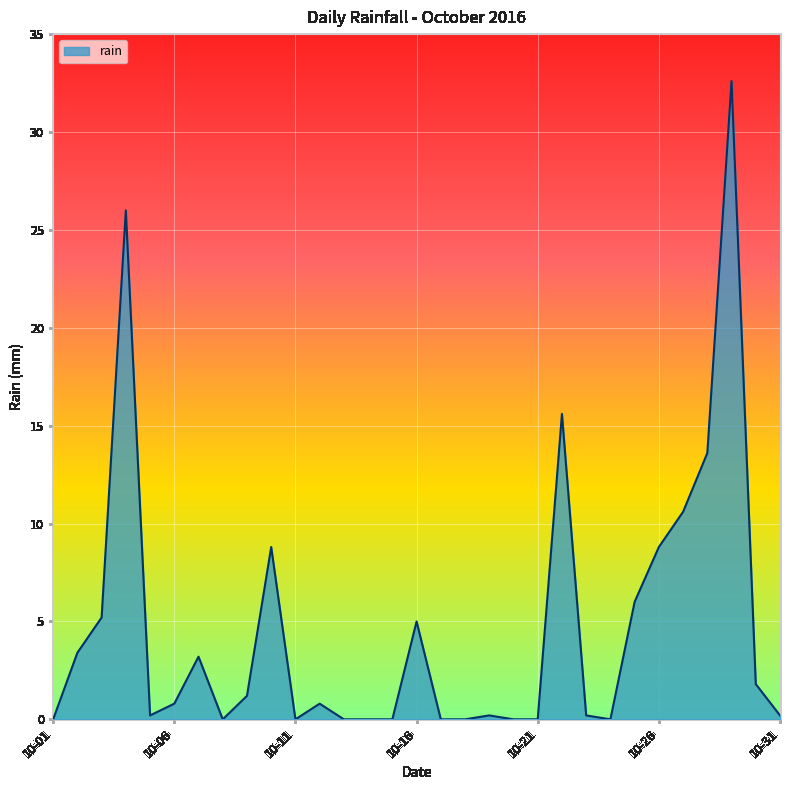

What is the greatest value displayed?

32.6